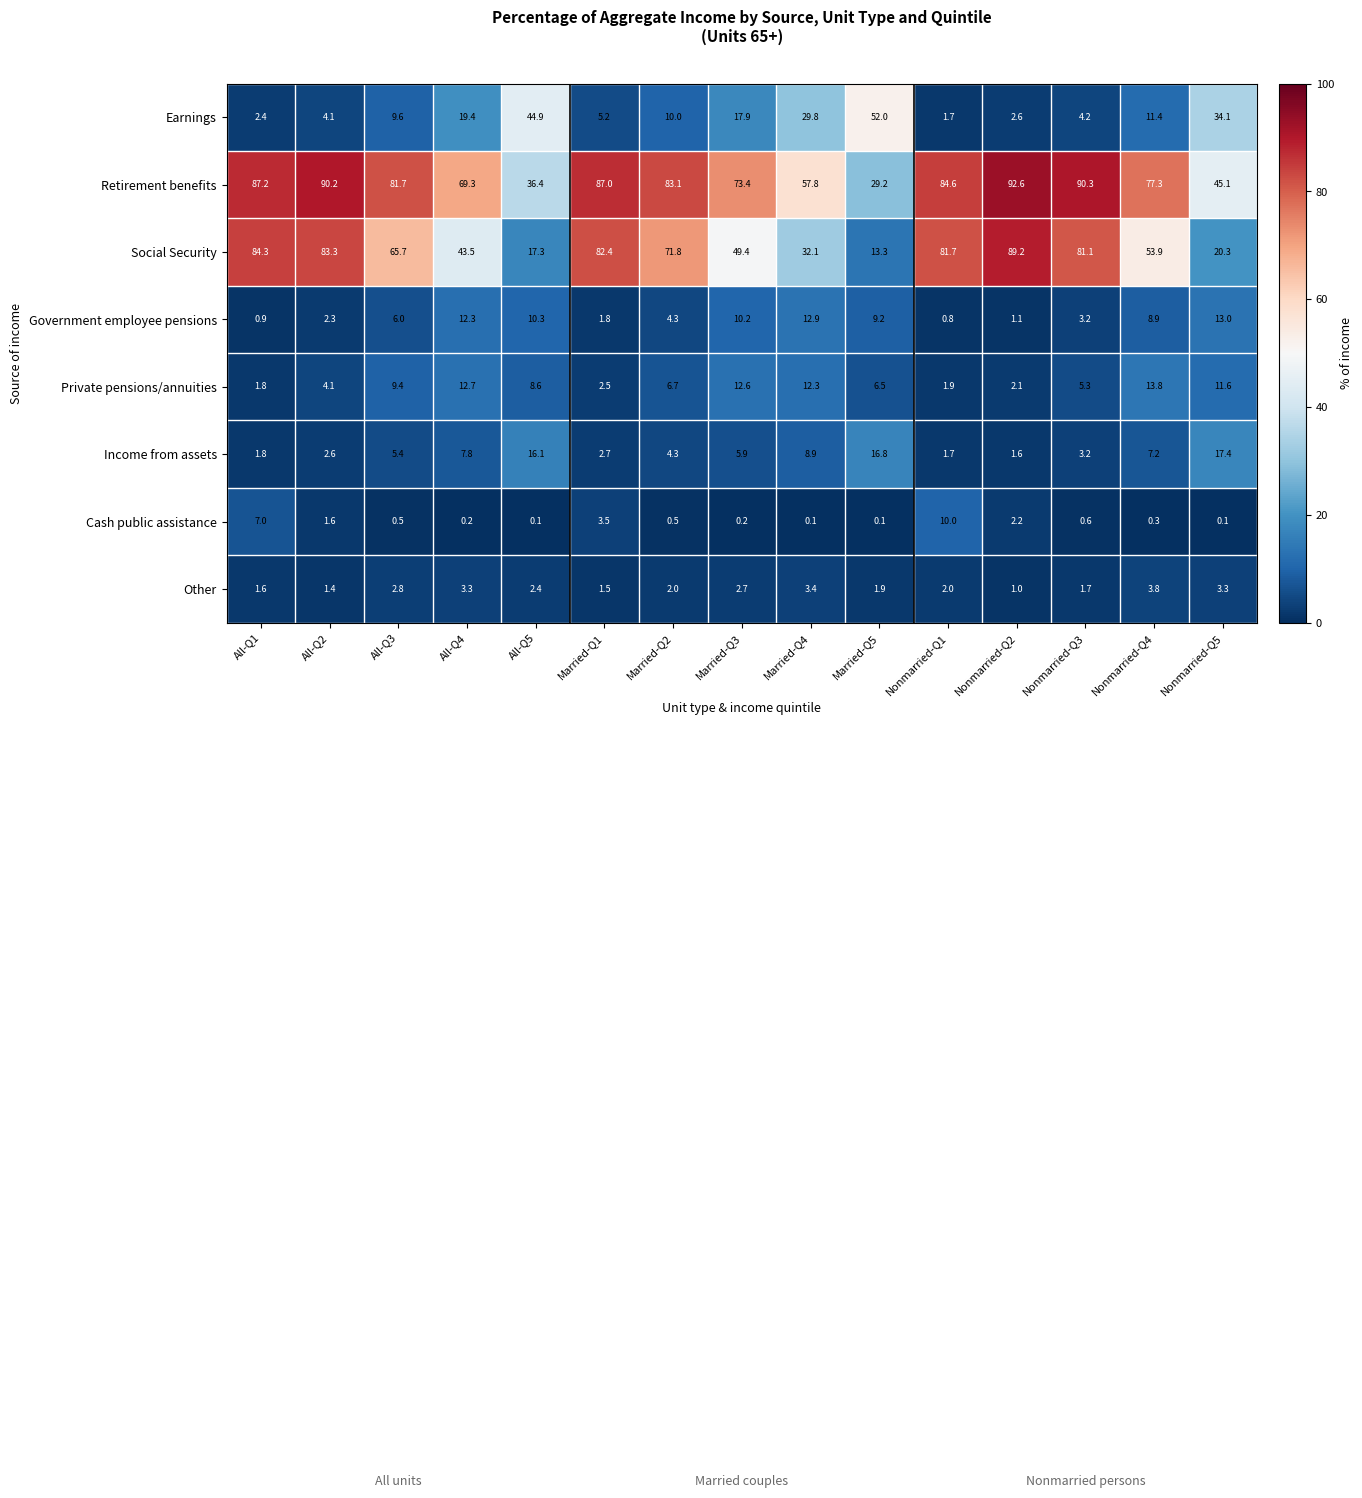

The value of Government employee pensions at Nonmarried-Q4 is 14.4. True or false?

False